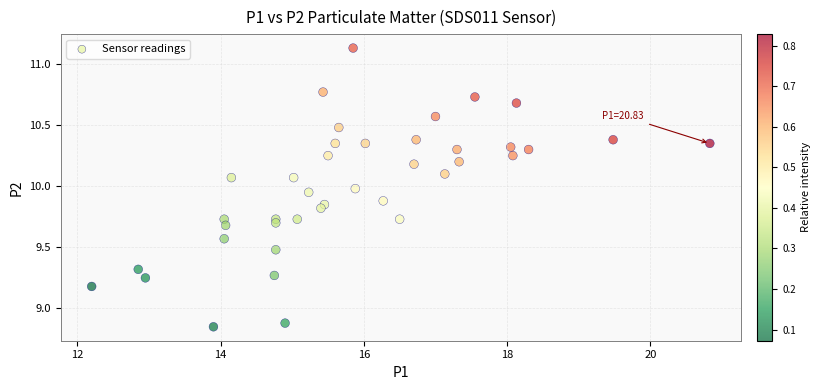

What is the range of Y values (max minus min)?

2.3